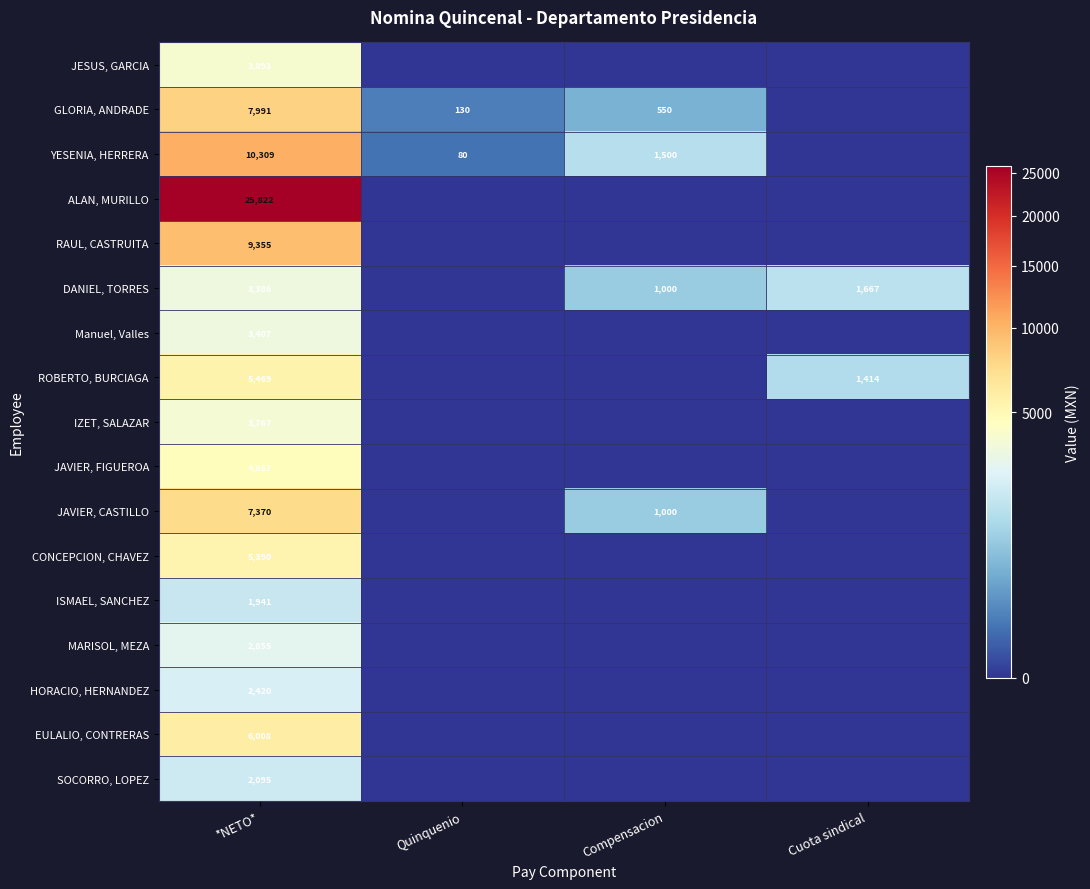

What is the total value across all series at *NETO*?

106135